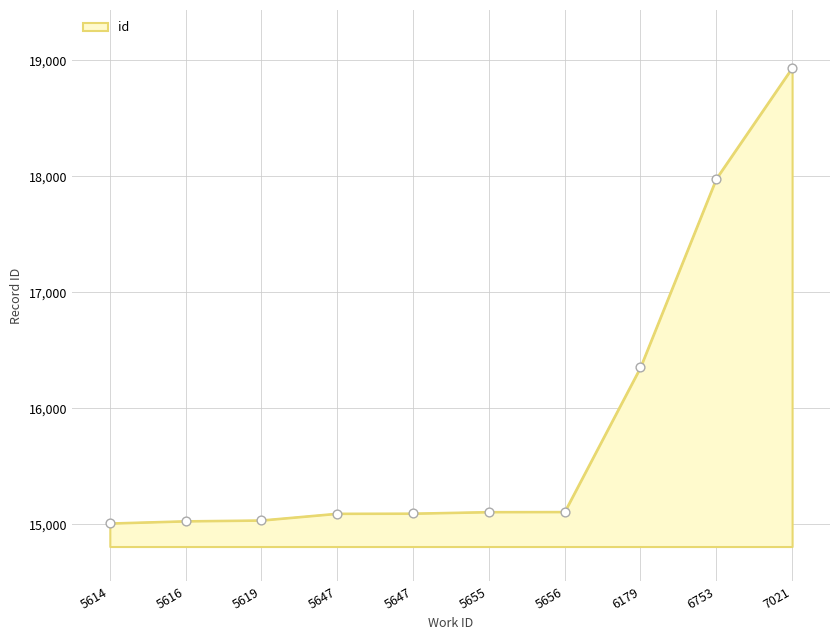

Between 5656 and 7021, which is larger?

7021